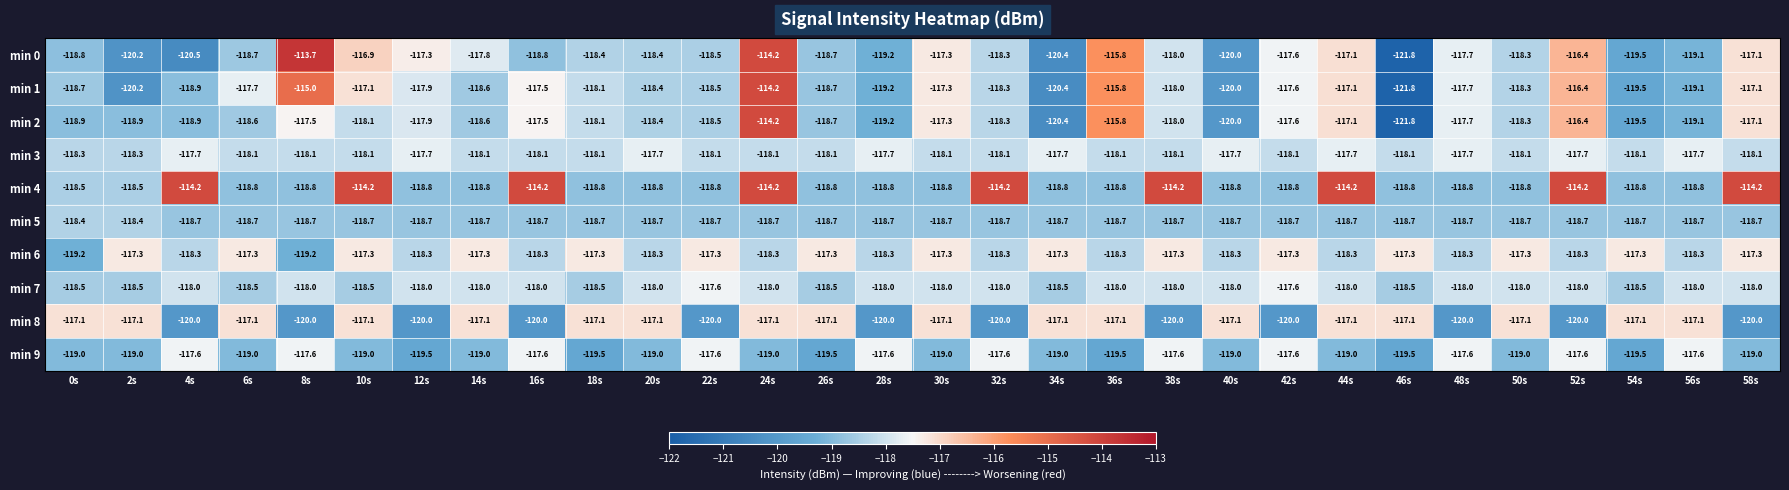

Which category has the highest value in the min 0 series?

8s